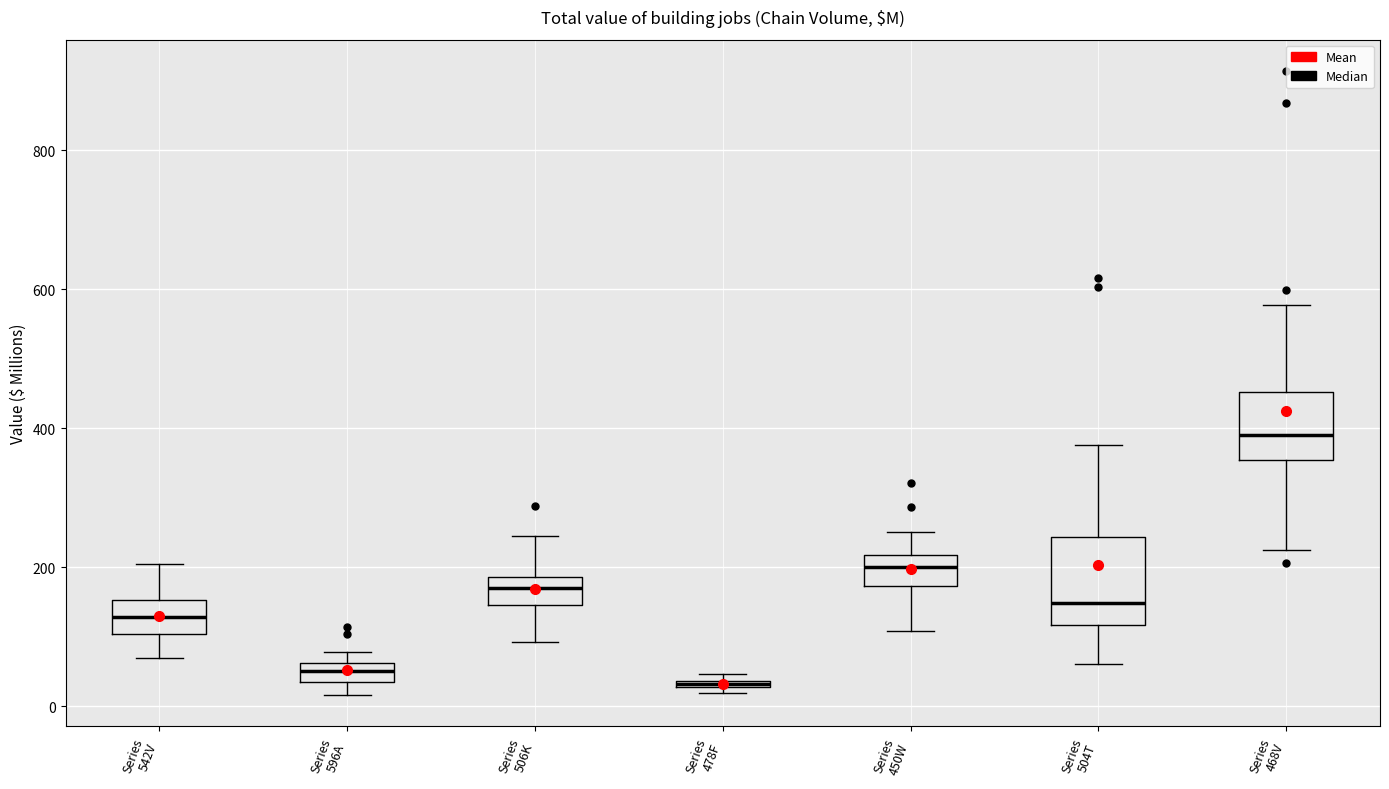

Where is the lower edge of the box for Series 596A on the y-axis? The values are not printed on the chart, so give them approximately, as read against the axis.

40